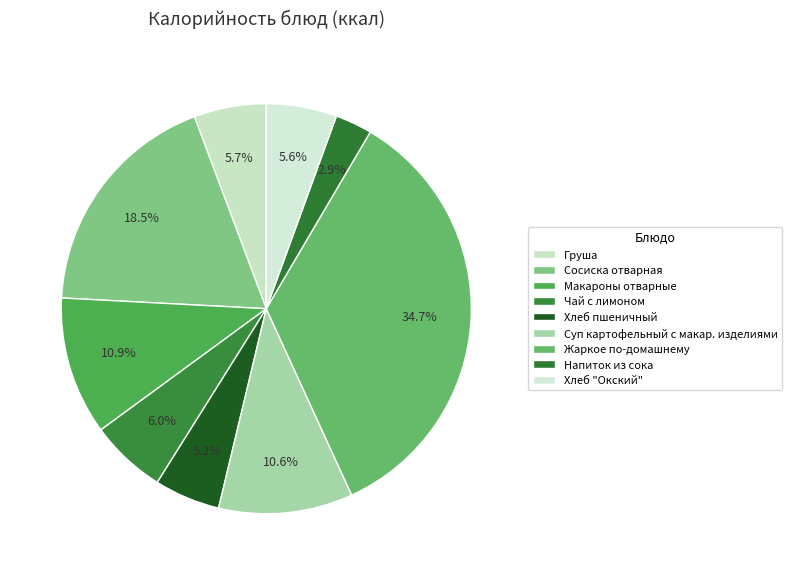

Do Груша and Хлеб "Окский" together represent more than half of the pie?

No